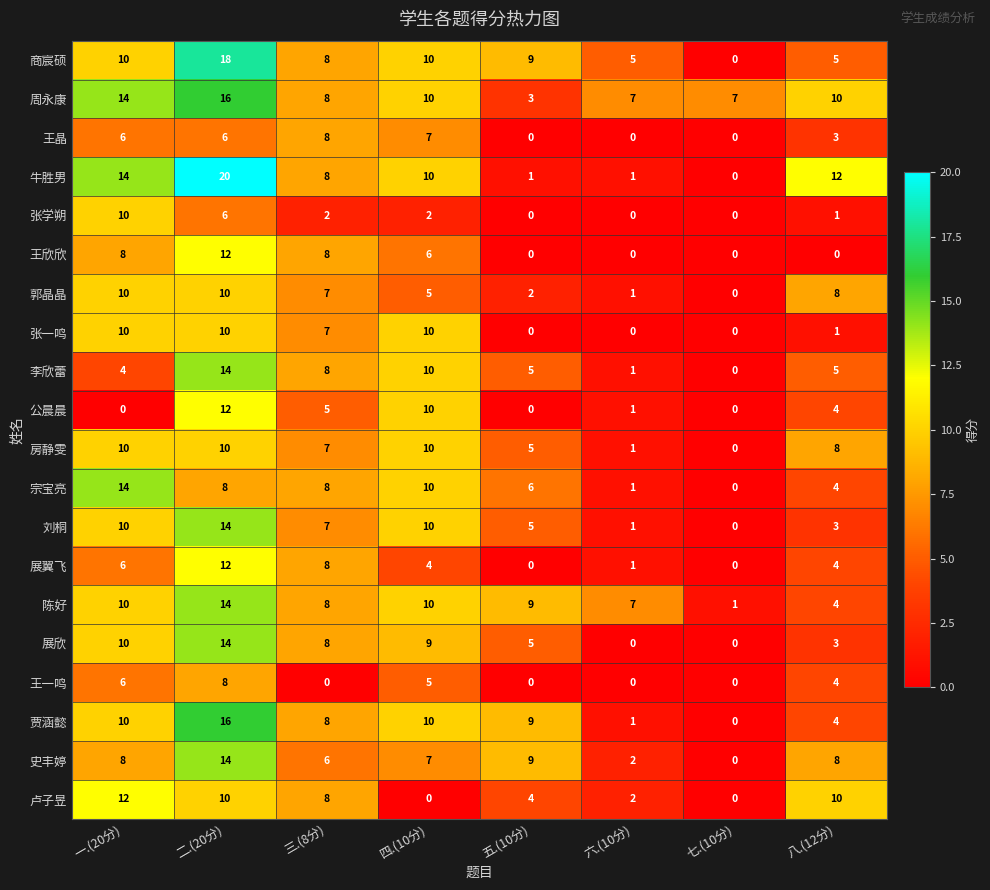

How many positive values does the 展翼飞 series have?

6